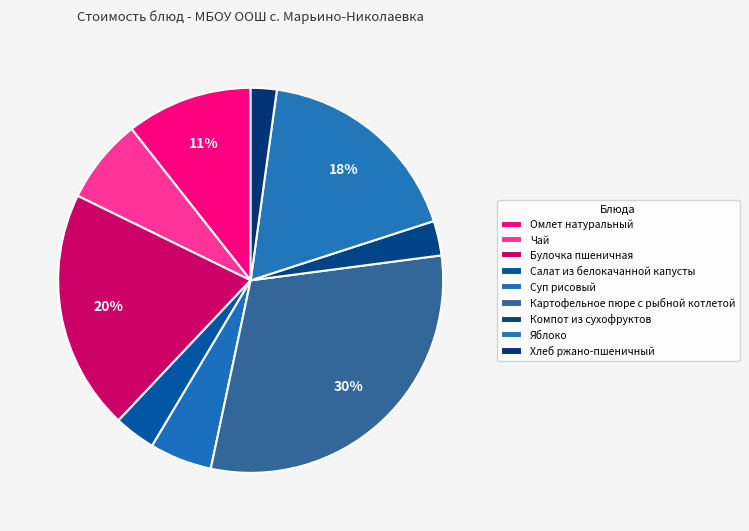

Between Хлеб ржано-пшеничный and Суп рисовый, which is larger?

Суп рисовый